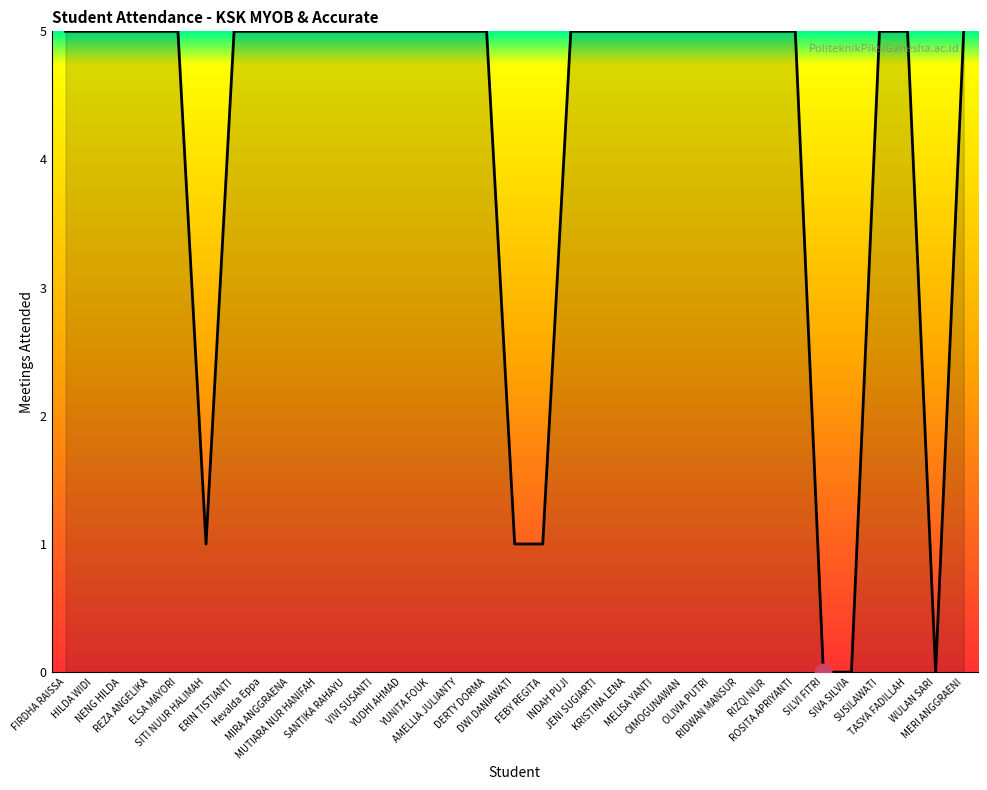

True or false: the data shows 5 at KRISTINA LENA.

True